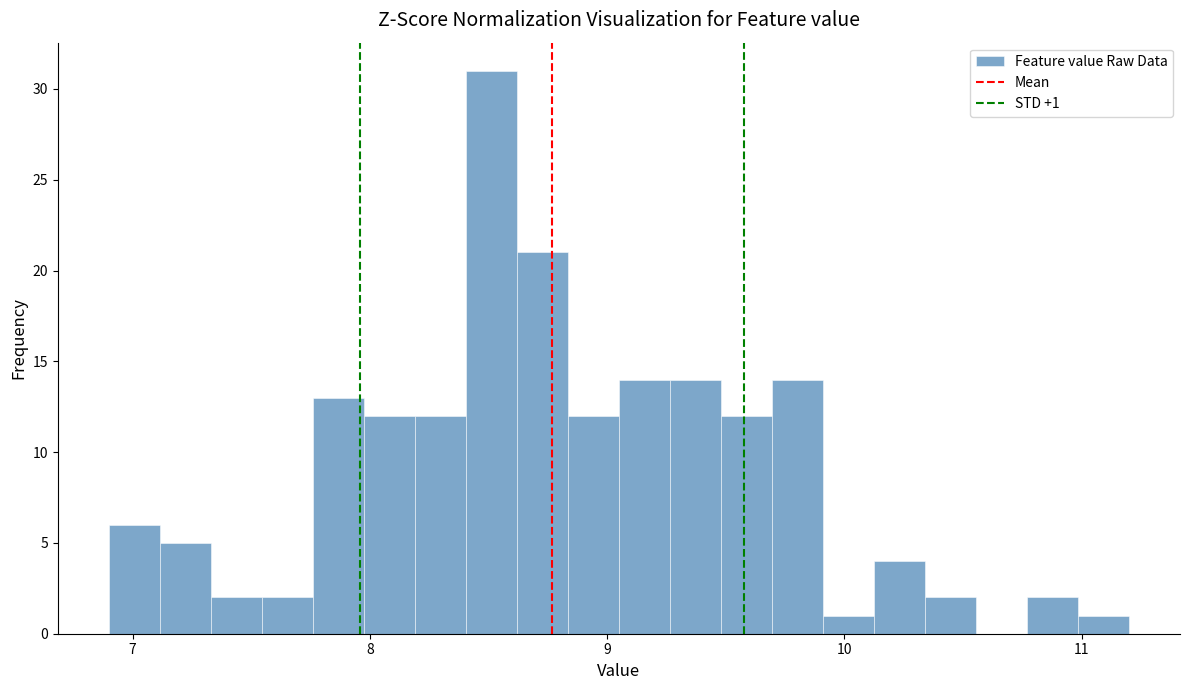

Around what value on the x-axis is the tallest bar? Give the approximate position of its centre, as read against the axis.

8.5